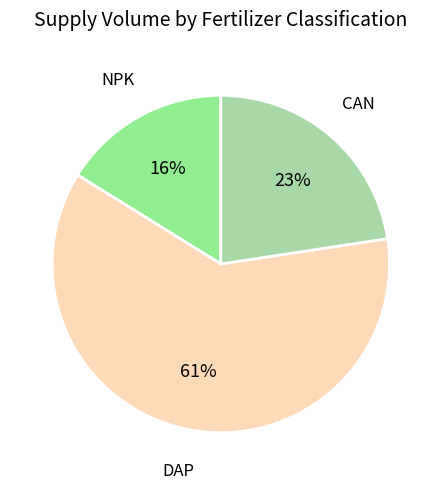

How many slices are in this pie chart?

3